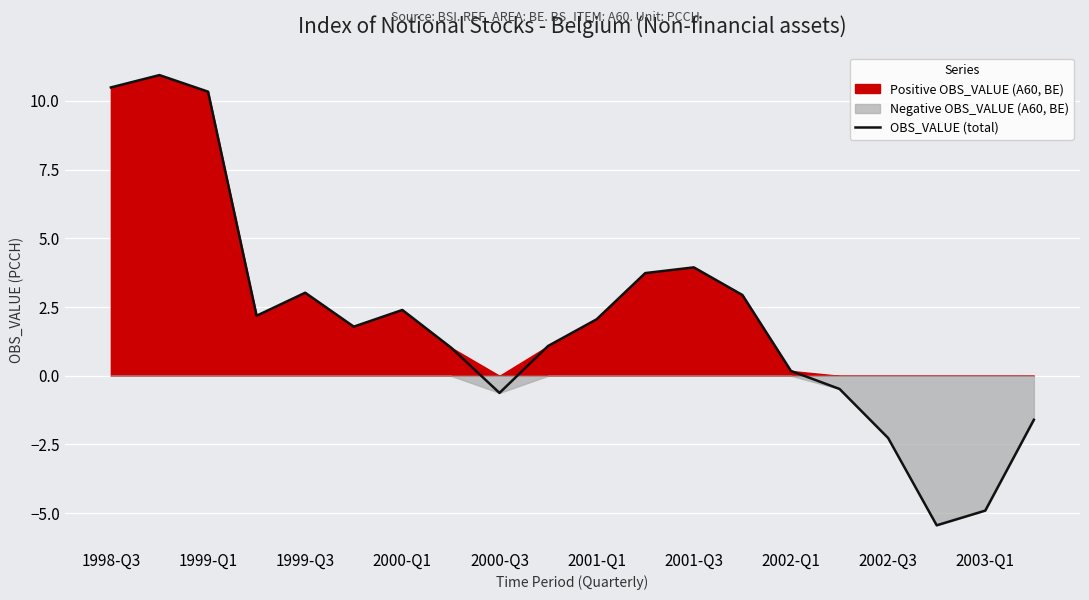

What is the highest value of the OBS_VALUE (total) series?

10.9